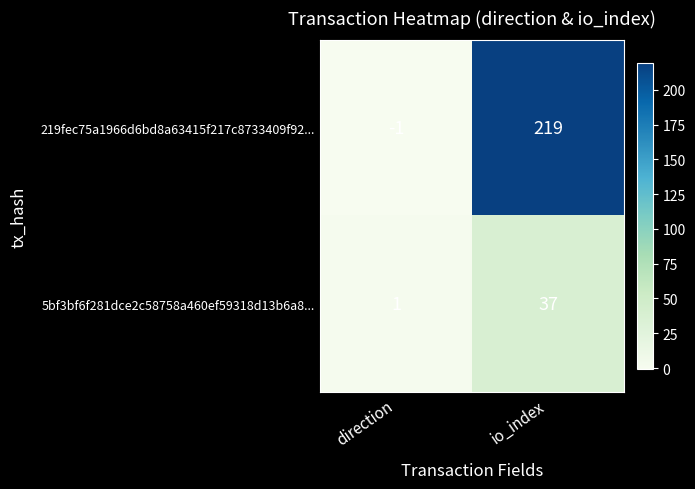

Count the number of data series in this chart.

2